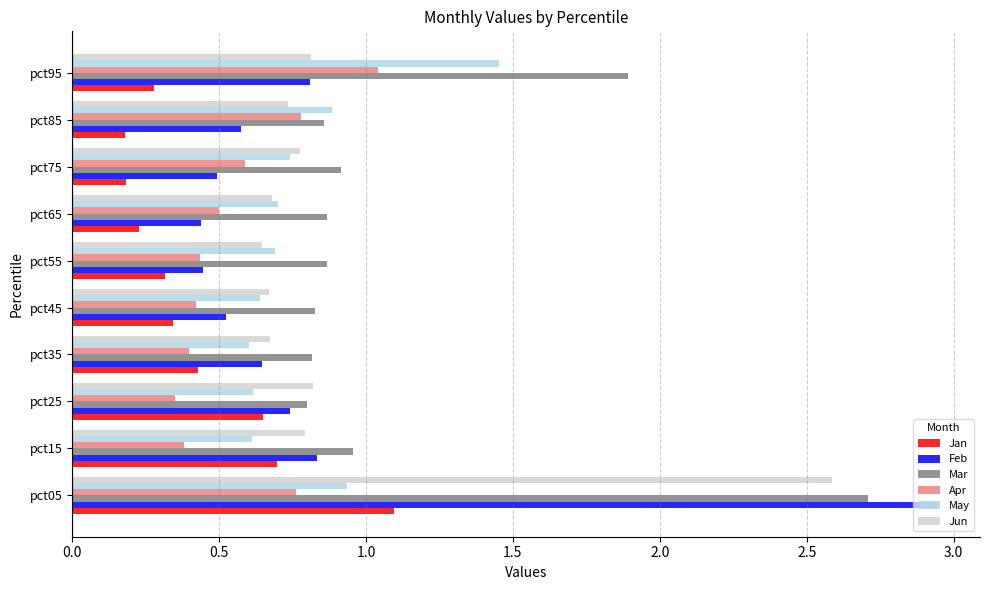

Between pct15 and pct75, which series saw the biggest shift?

Jan